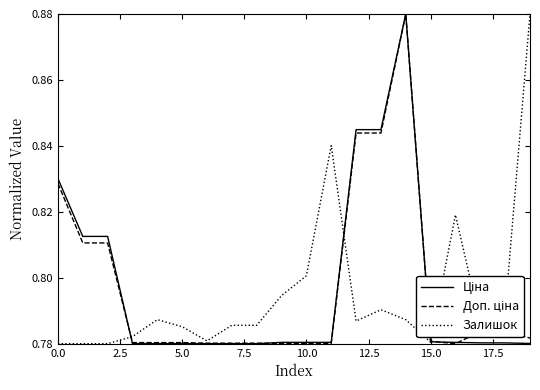

At which category does Ціна reach its first local peak?

14